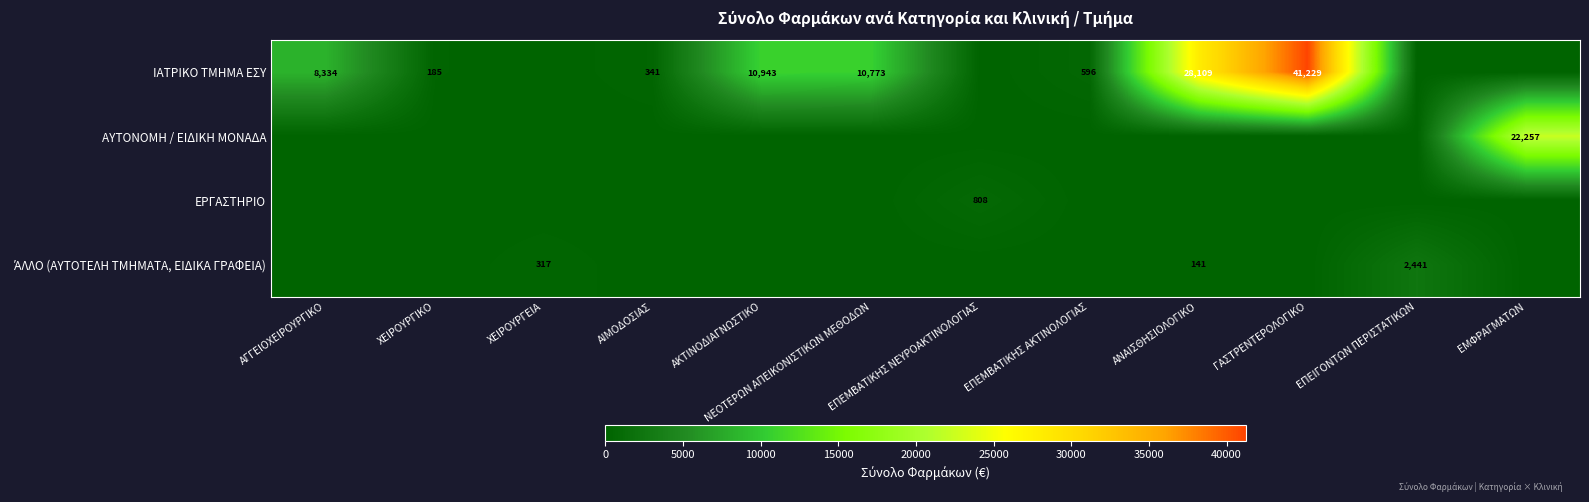

The value of ΙΑΤΡΙΚΟ ΤΜΗΜΑ ΕΣΥ at ΑΝΑΙΣΘΗΣΙΟΛΟΓΙΚΟ is 28109. True or false?

True